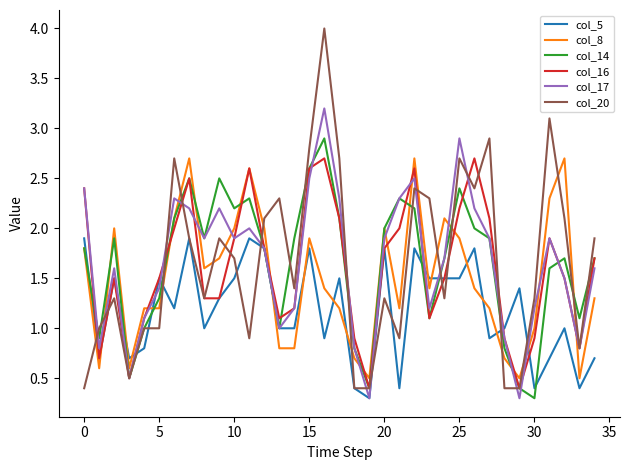

At how many categories does at least one series exceed 3?

2